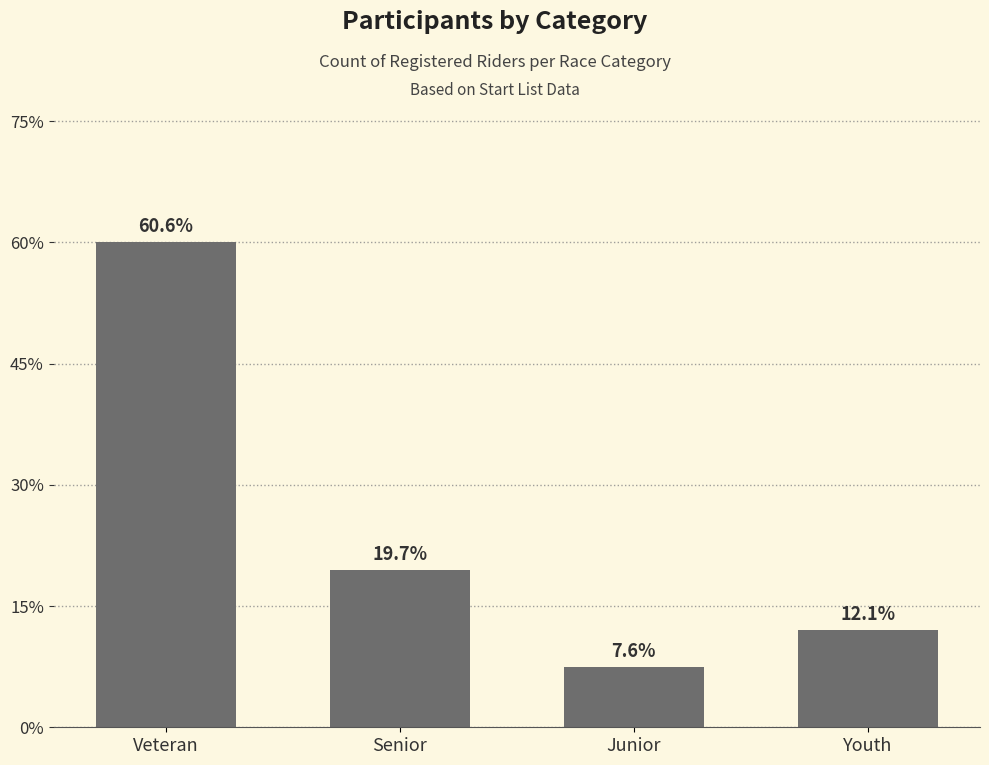

At which category does the chart reach its minimum across all series?

Junior